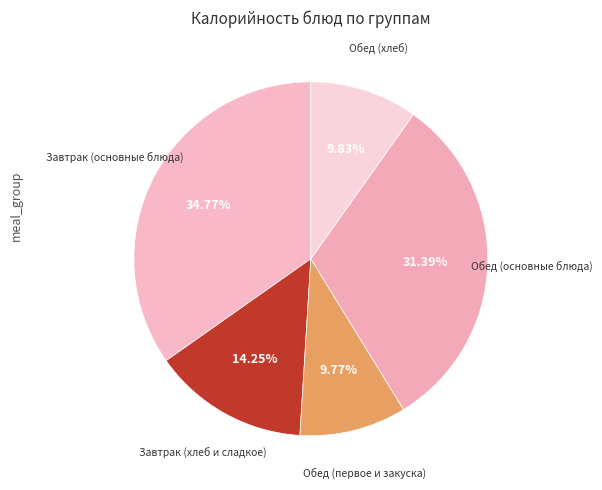

How many segments does this pie chart have?

5